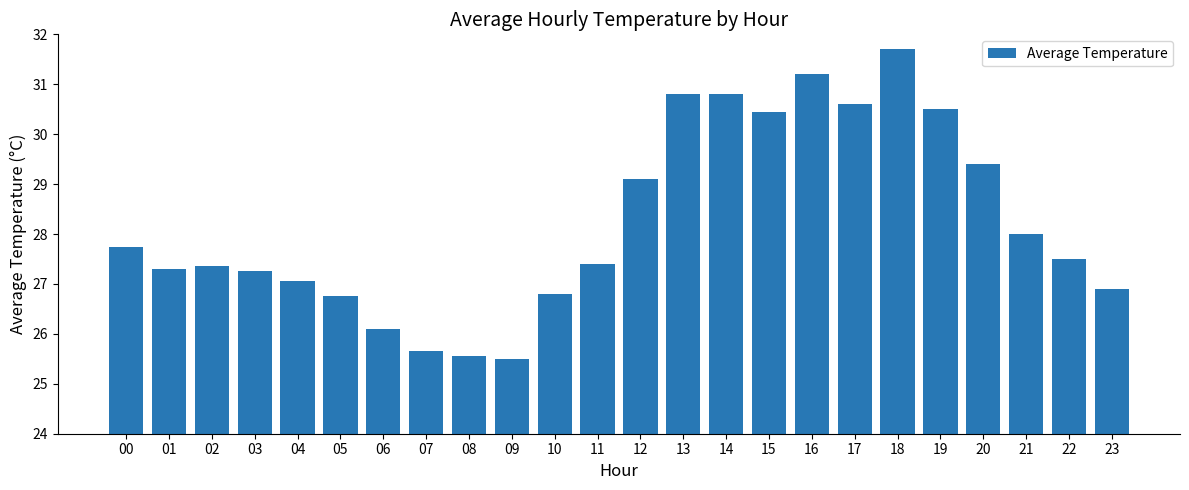

The value at 13 is 30.8. True or false?

True